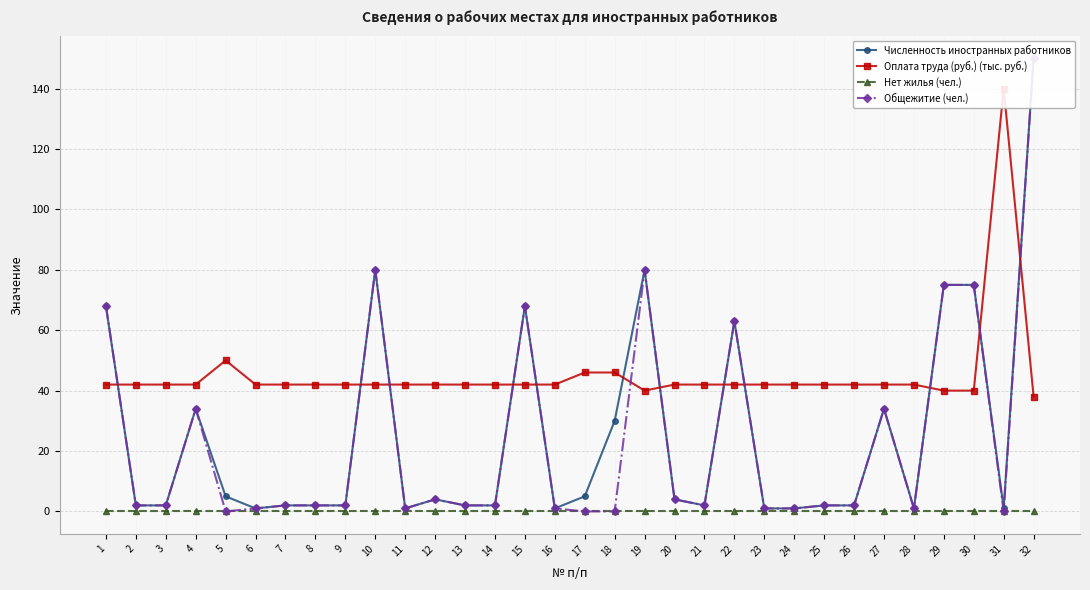

How many lines are shown in the chart?

4